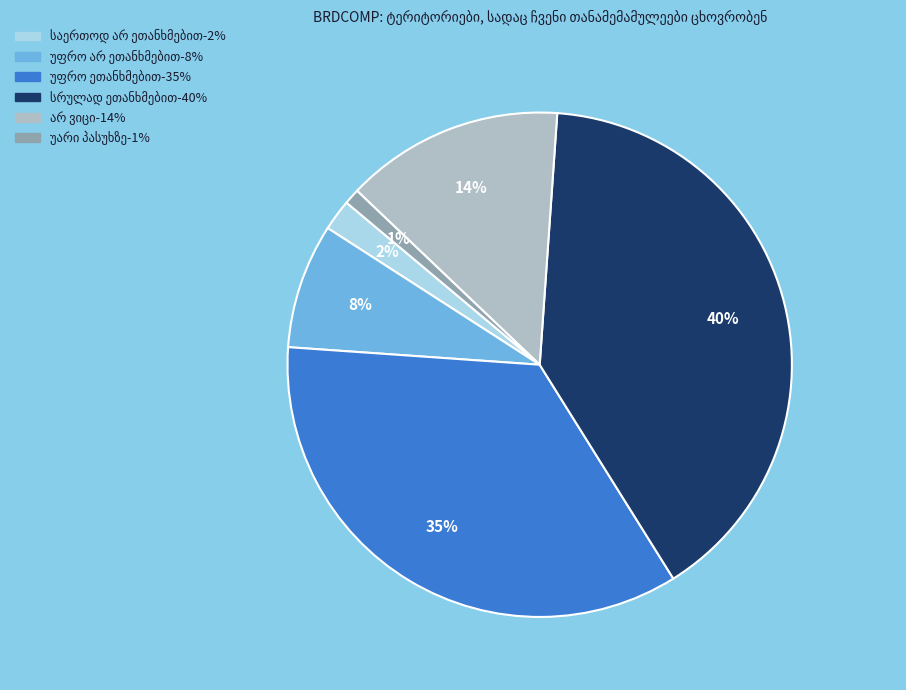

Is there a majority slice in this chart?

No